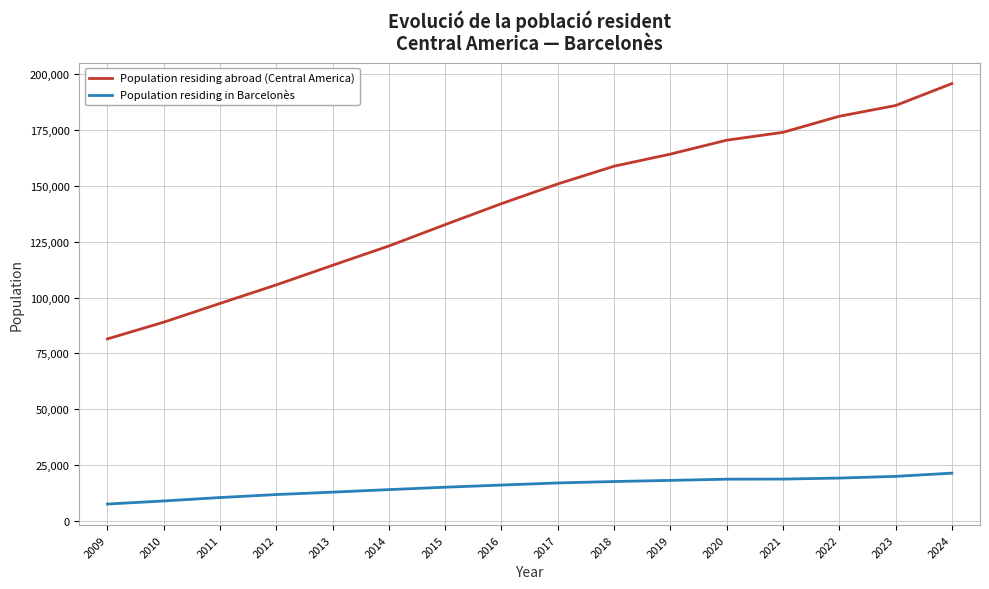

What is the total value across all series at 2012?

117545